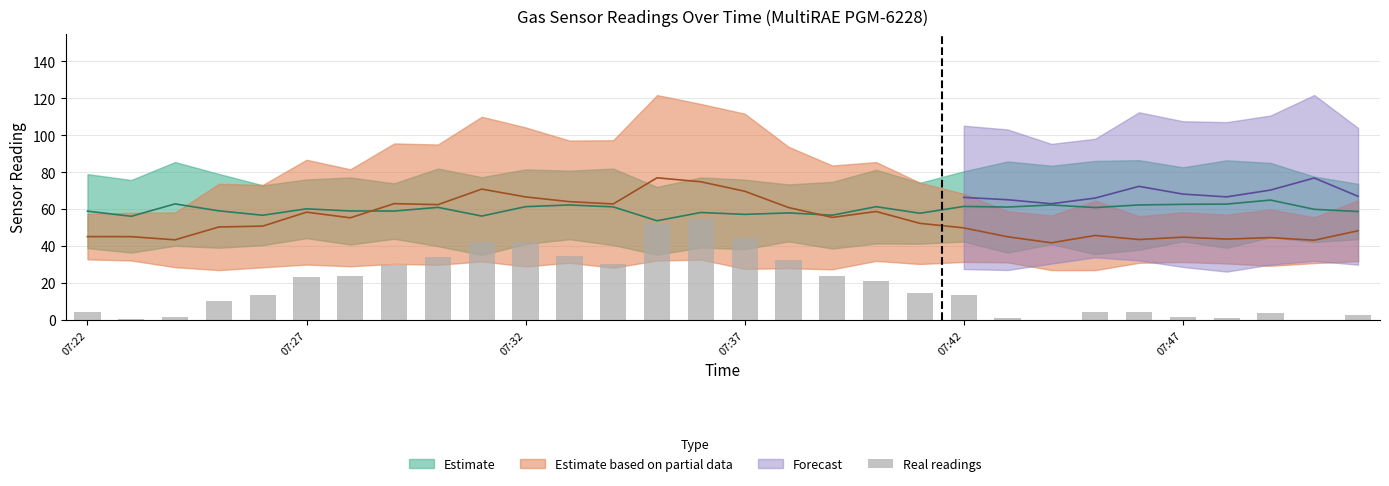

Does the chart contain stacked bars?

No